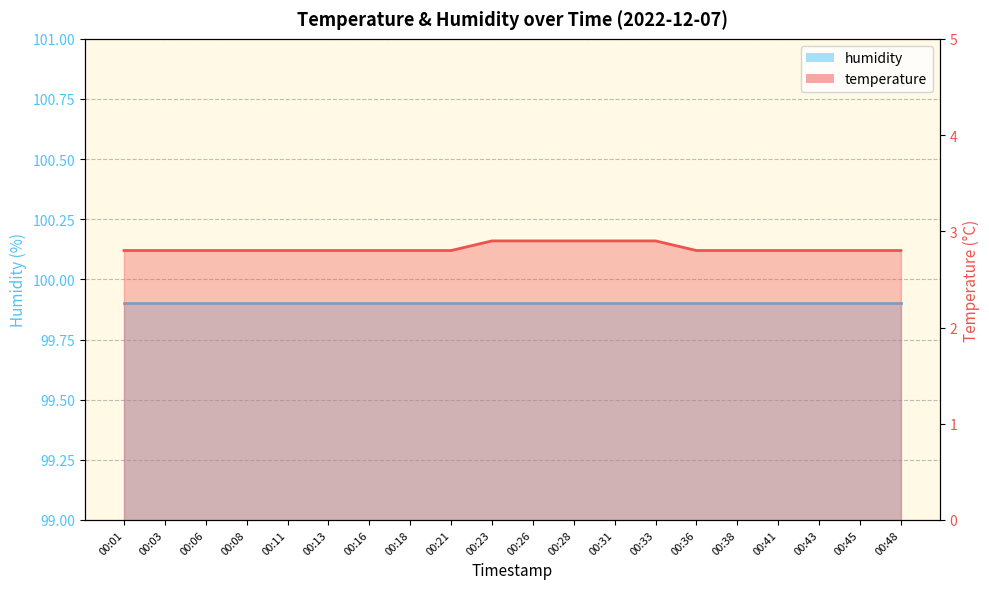

Is it true that the value at 00:26 is 2.9?

True